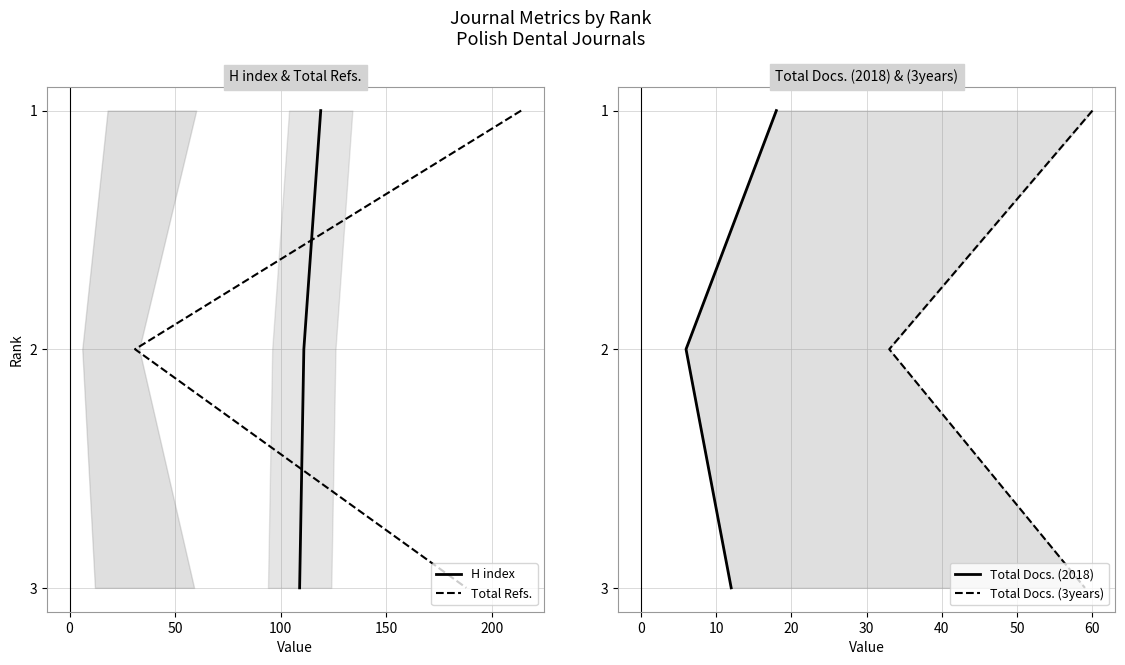

How many lines are shown in the chart?

4